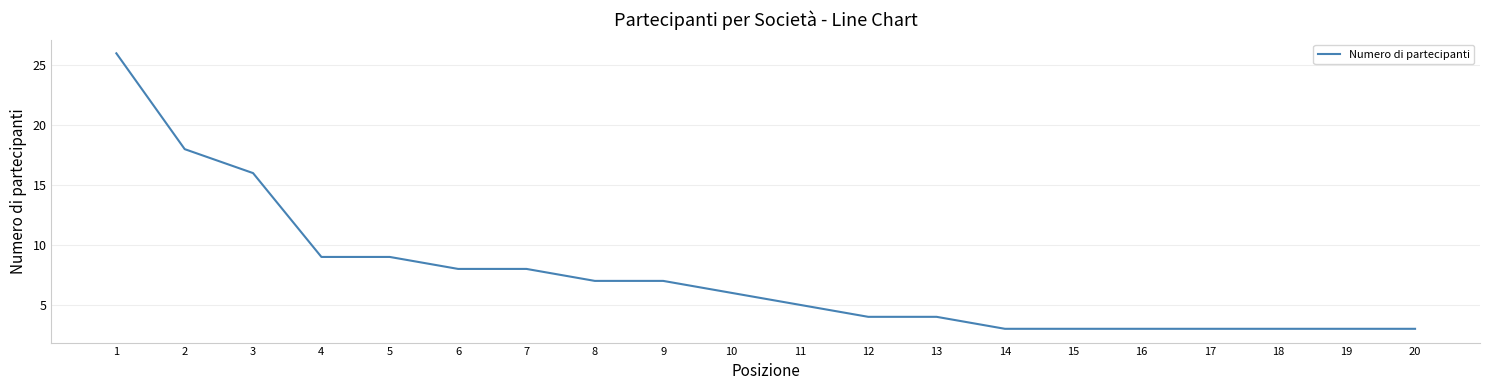

What value does the data have at 4, to the nearest 5?

10